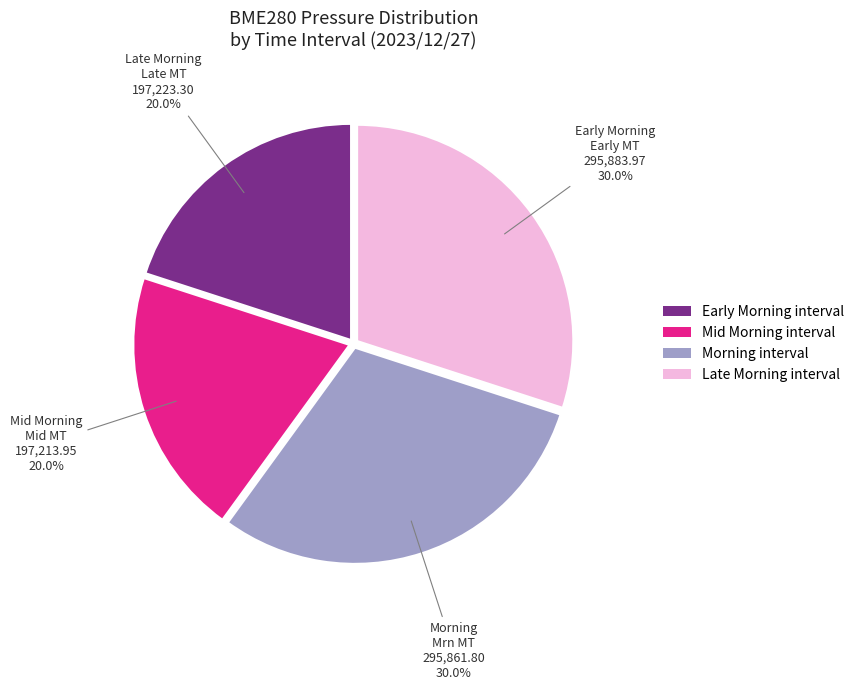

Which has a higher value, Late Morning interval or Early Morning interval?

Late Morning interval